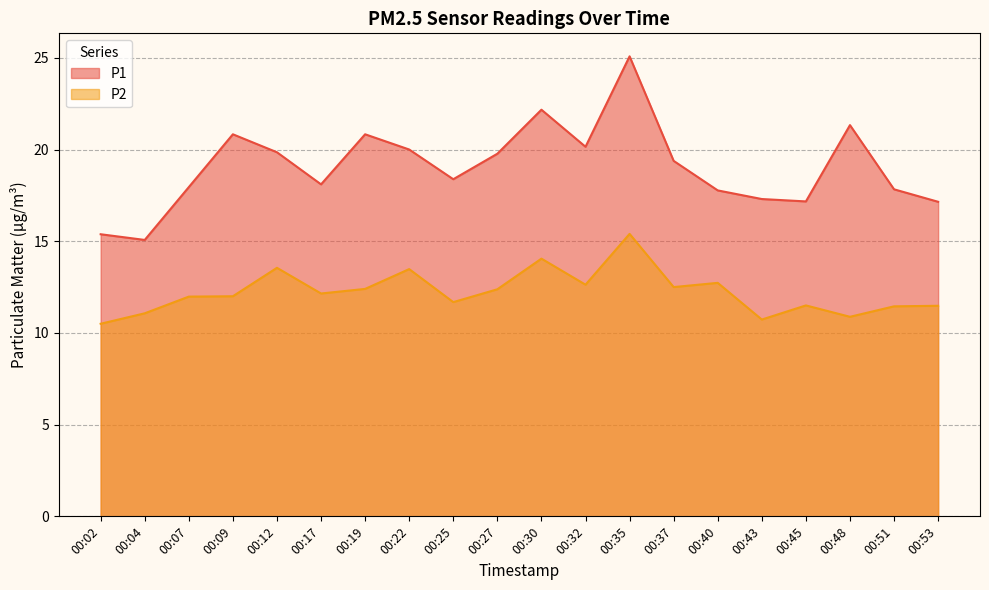

What is the minimum value shown in the chart?

10.5